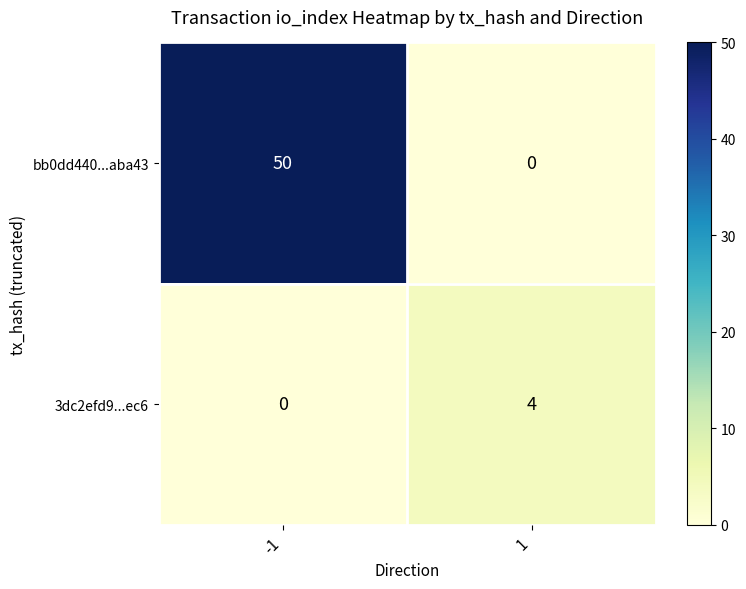

What is the highest value of the 3dc2efd9...ec6 series?

4